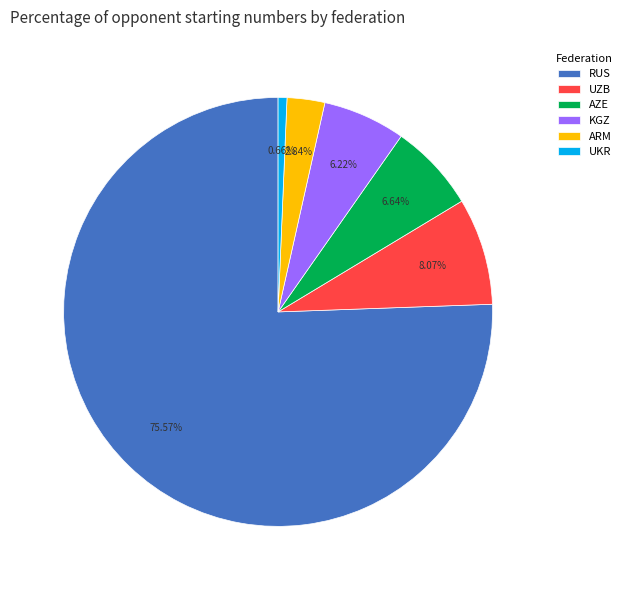

Combined, do UKR and KGZ account for over 50%?

No